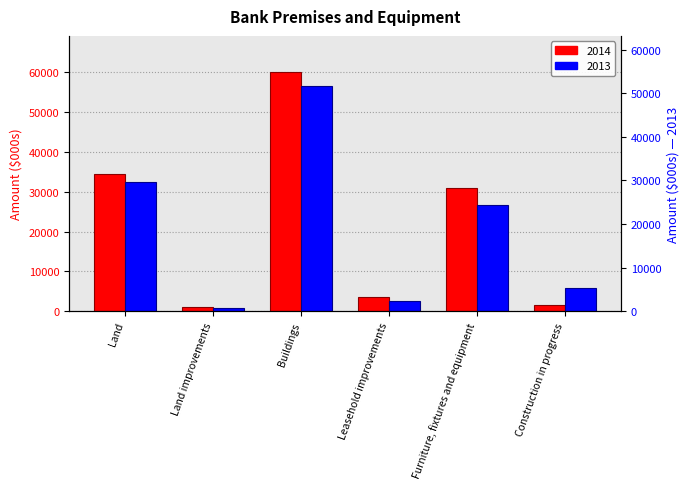

Reading left to right, transcribe all the data shown in this chart.

2014: Land=34387	Land improvements=949	Buildings=60168	Leasehold improvements=3520	Furniture, fixtures and equipment=30906	Construction in progress=1587
2013: Land=32591	Land improvements=864	Buildings=56651	Leasehold improvements=2450	Furniture, fixtures and equipment=26749	Construction in progress=5828